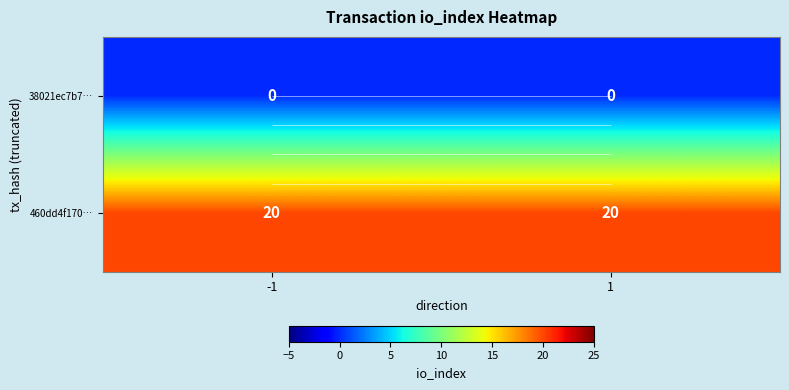

At which category is the sum across all series the highest?

-1